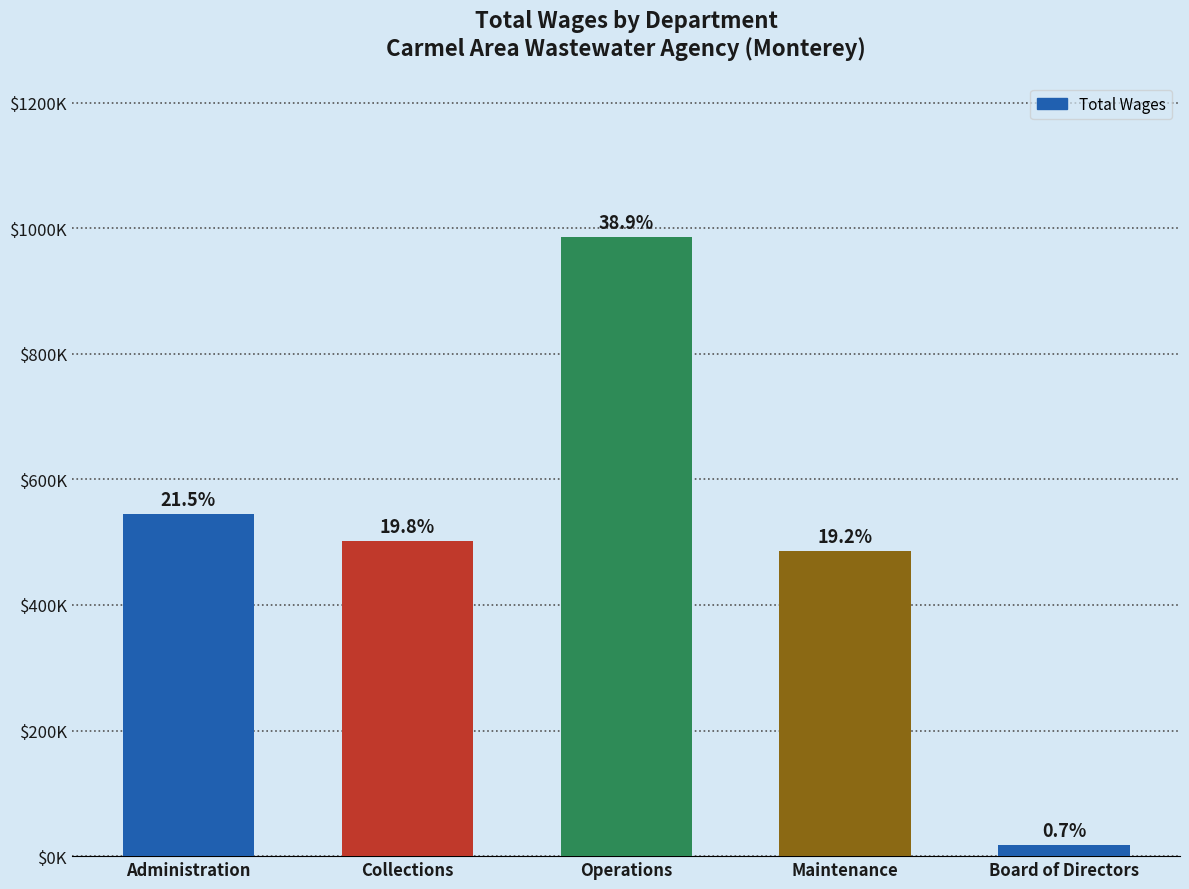

What is the difference between the maximum and minimum values?

968479